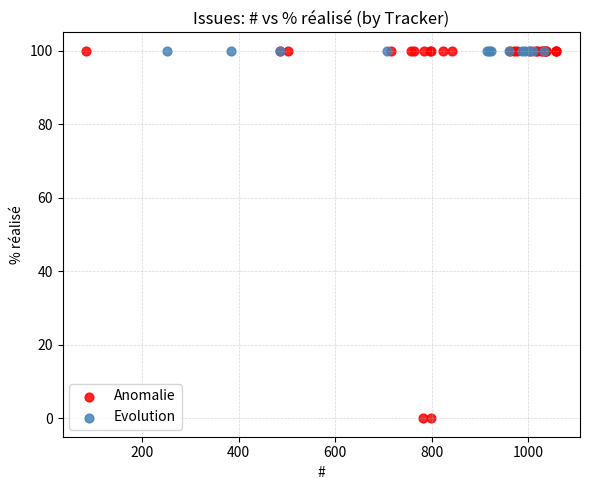

Which series reaches the minimum Y coordinate?

Anomalie